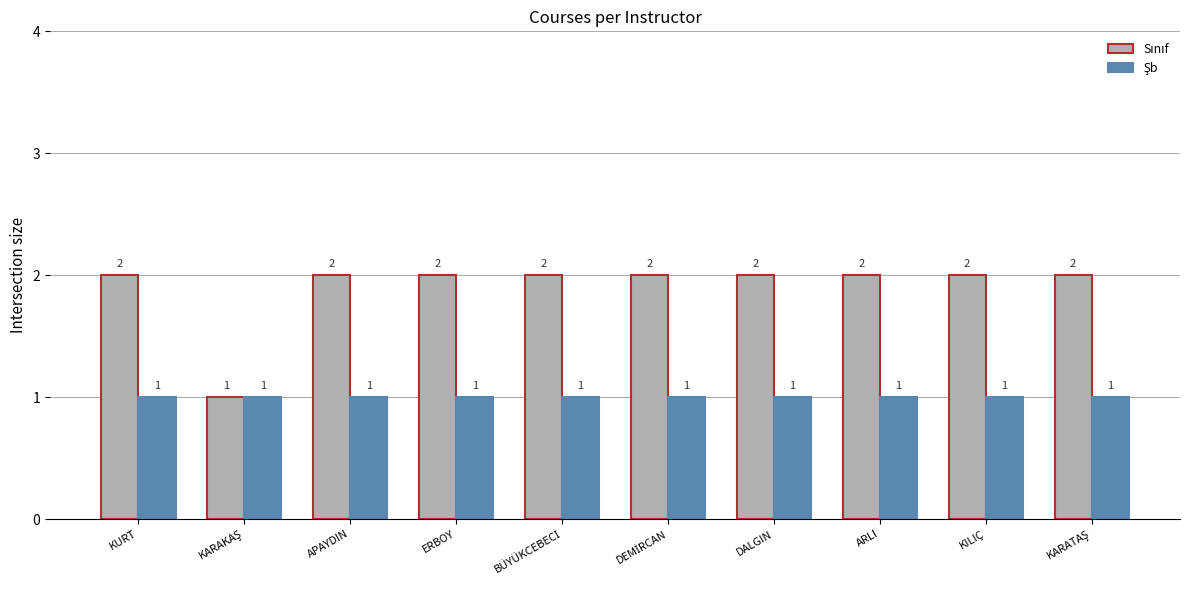

List the labels in order of Sınıf value, largest first.

KURT, APAYDIN, ERBOY, BÜYÜKCEBECİ, DEMİRCAN, DALGIN, ARLI, KILIÇ, KARATAŞ, KARAKAŞ